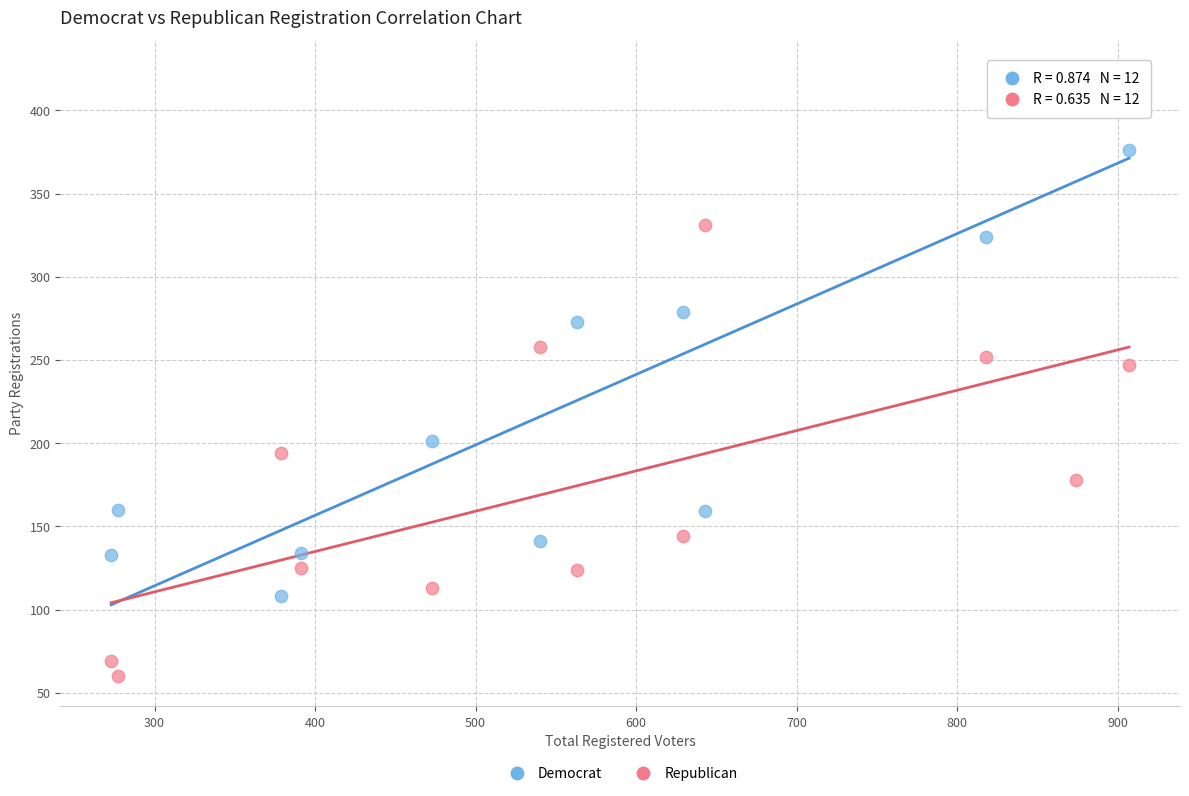

Which series reaches the maximum Y coordinate?

Democrat